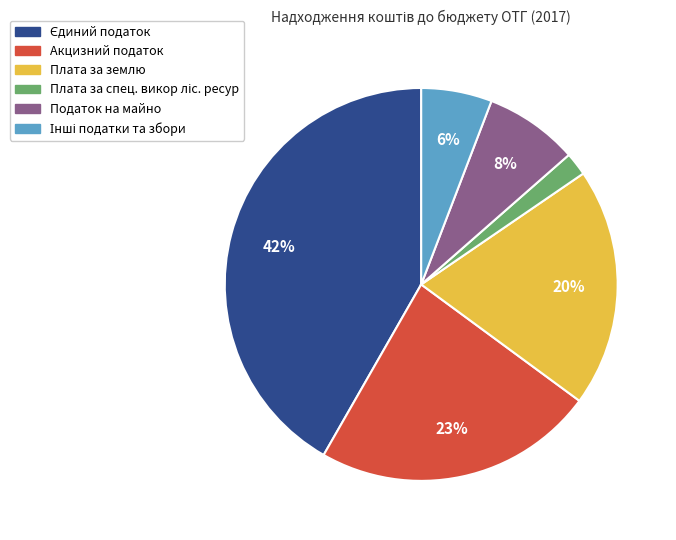

What percentage is the Акцизний податок slice, to the nearest percent?

23%